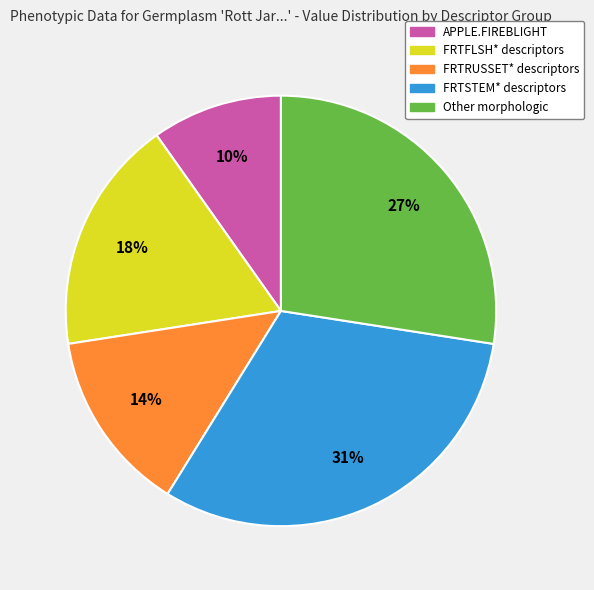

Does FRTRUSSET* descriptors account for over 50% of the chart?

No